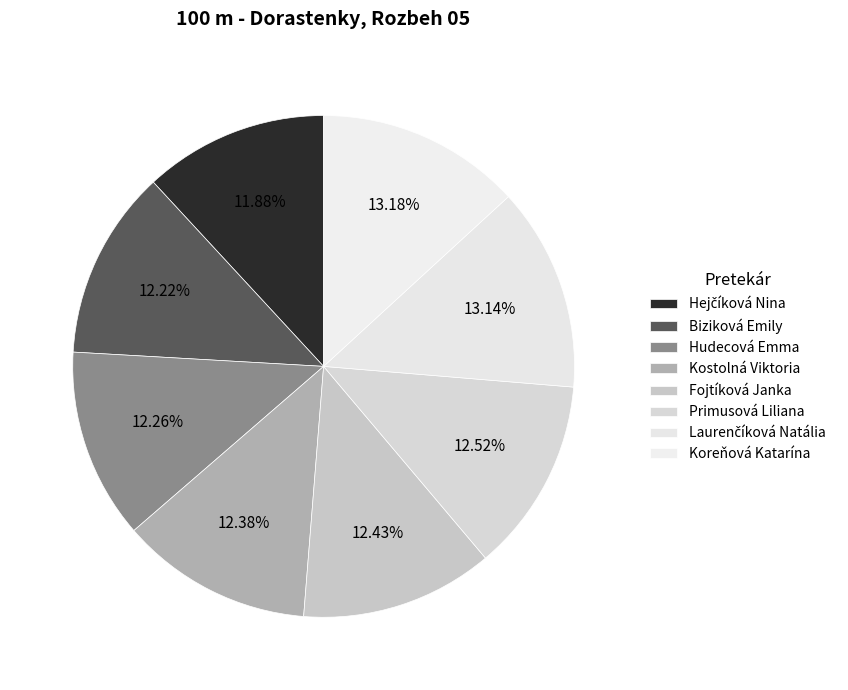

To the nearest percent, what is the combined percentage of Koreňová Katarína and Laurenčíková Natália?

26%